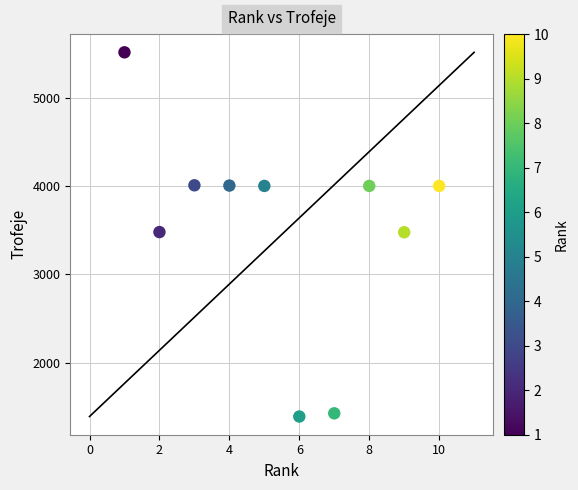

What is the range of X values (max minus min)?

9